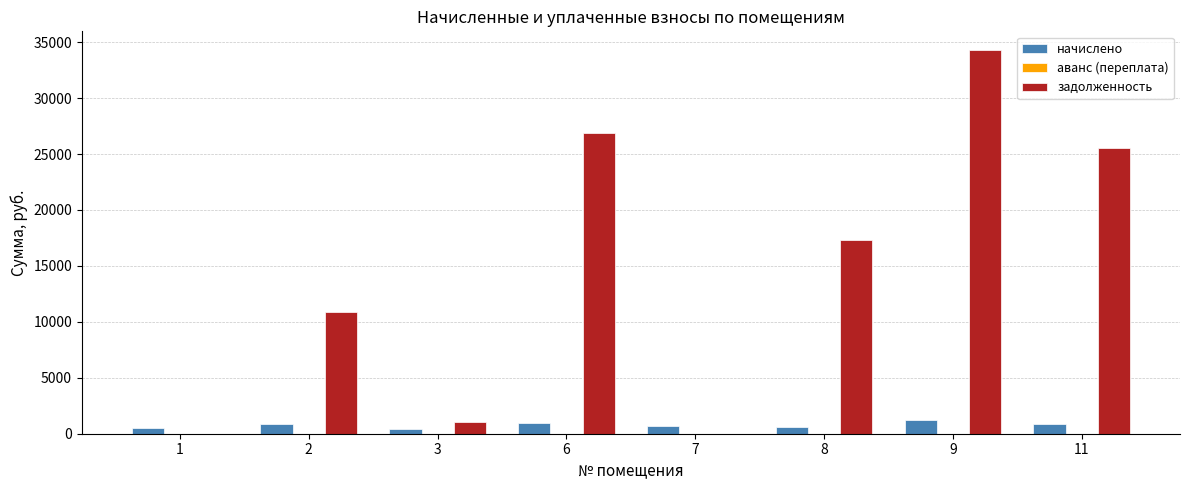

What is the greatest value displayed?

34253.3